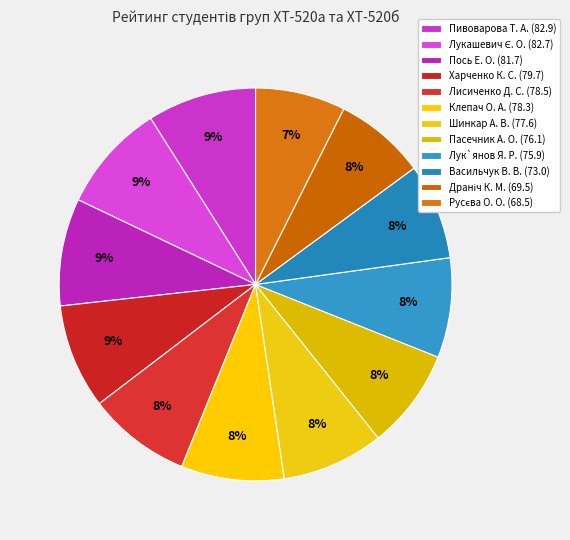

Is there any slice that represents more than half of the pie?

No